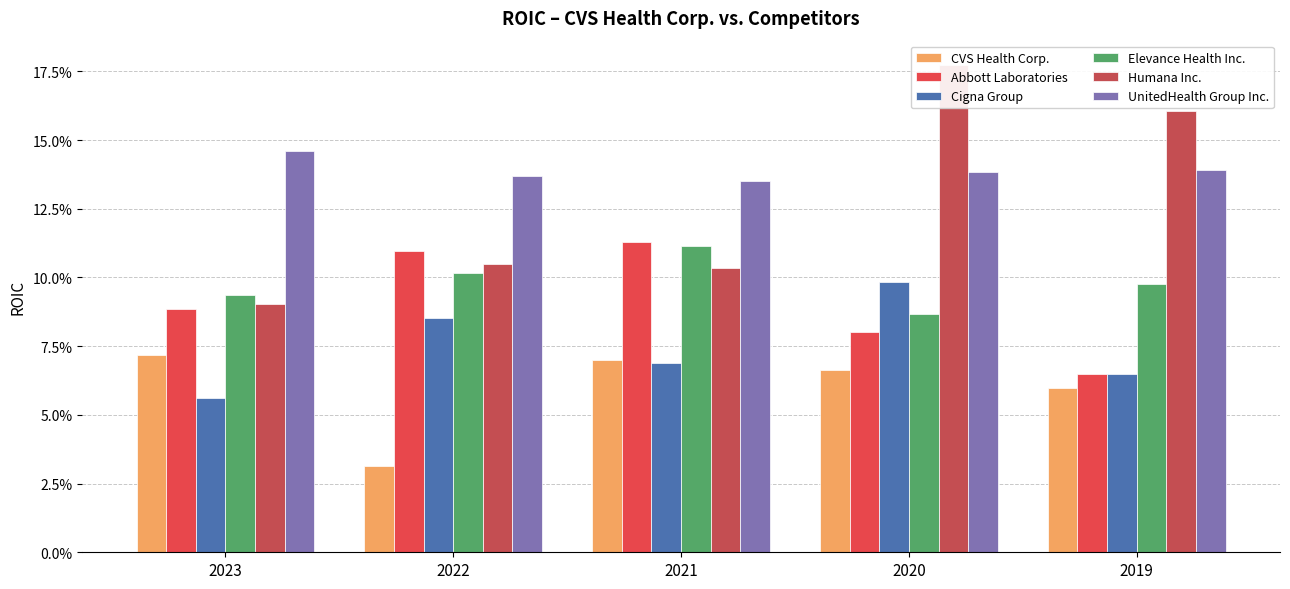

Which has a higher value, 2020 or 2019?

2020